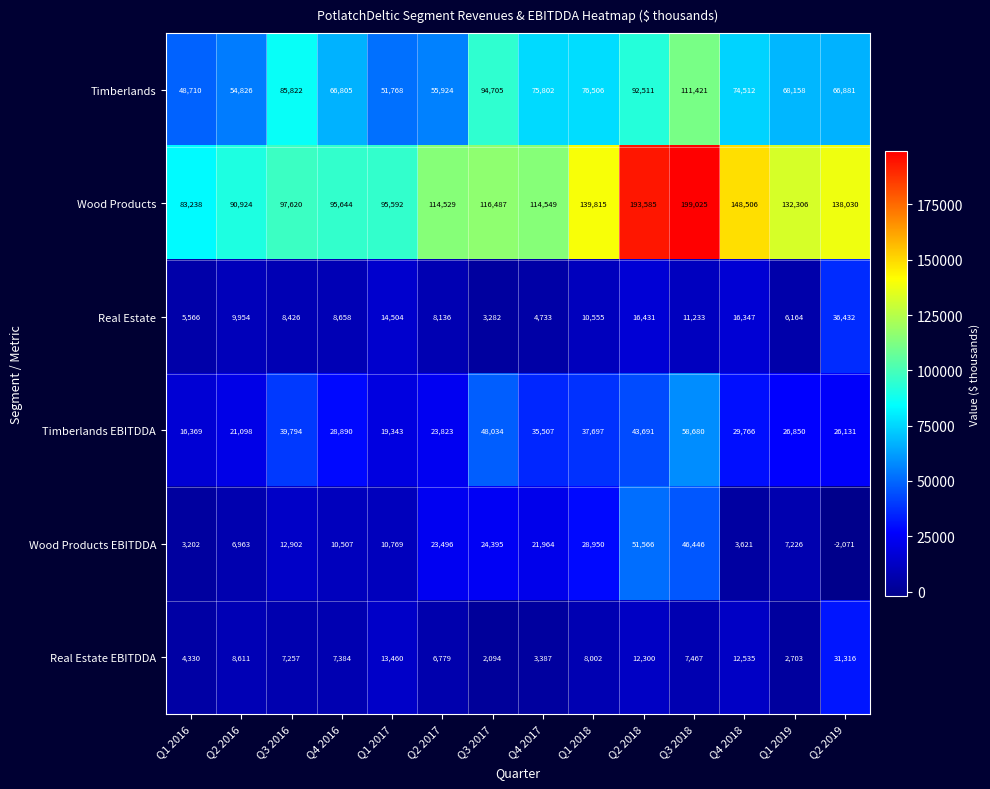

What is the difference between the Real Estate EBITDDA values at Q2 2017 and Q4 2016?

605